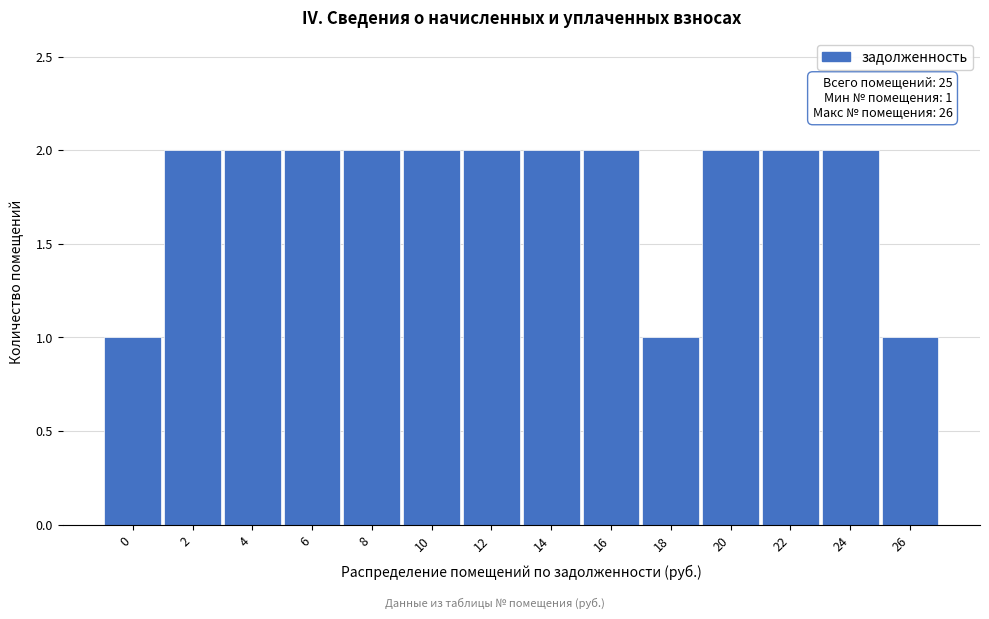

Reading left to right, what are all the values shown in this chart?

1	2	2	2	2	2	2	2	2	1	2	2	2	1